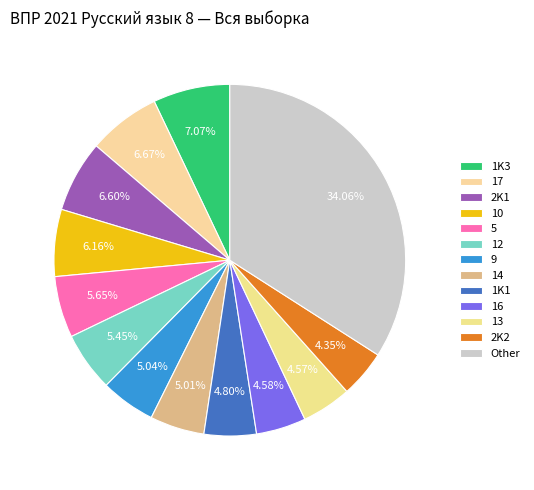

Which category has the biggest portion of the pie?

Other